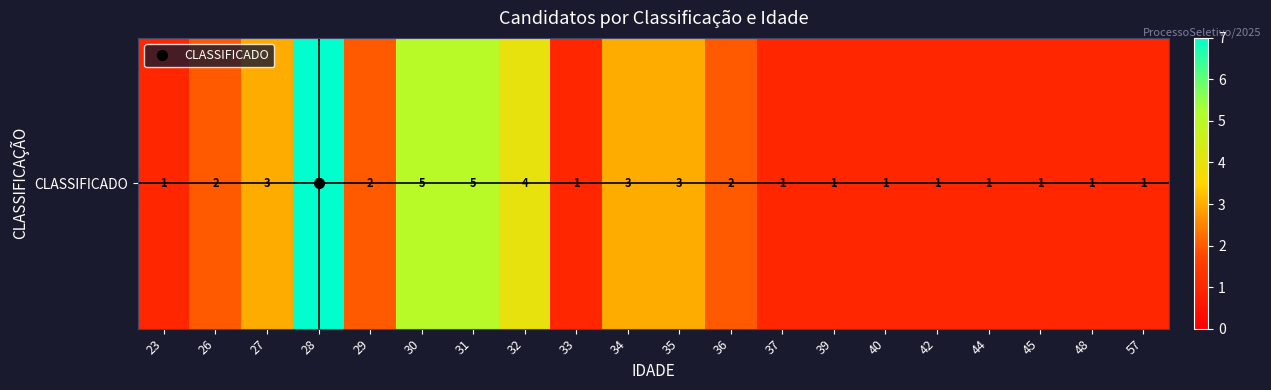

True or false: the data shows 7 at 28.

True